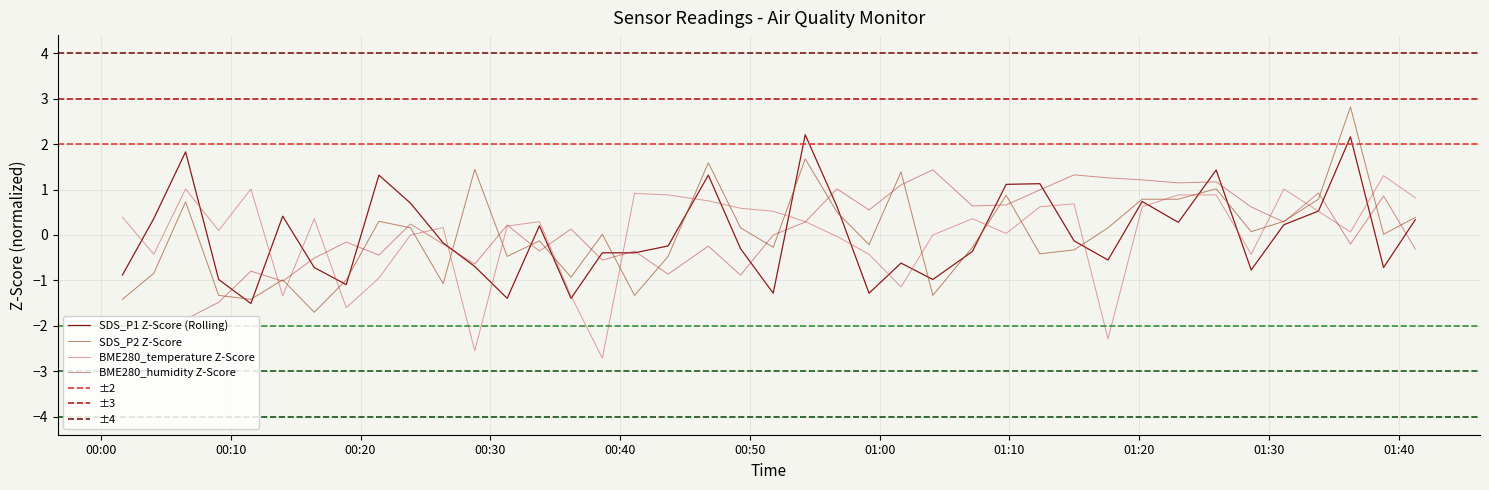

What is the lowest value of the BME280_temperature Z-Score series?

-2.7